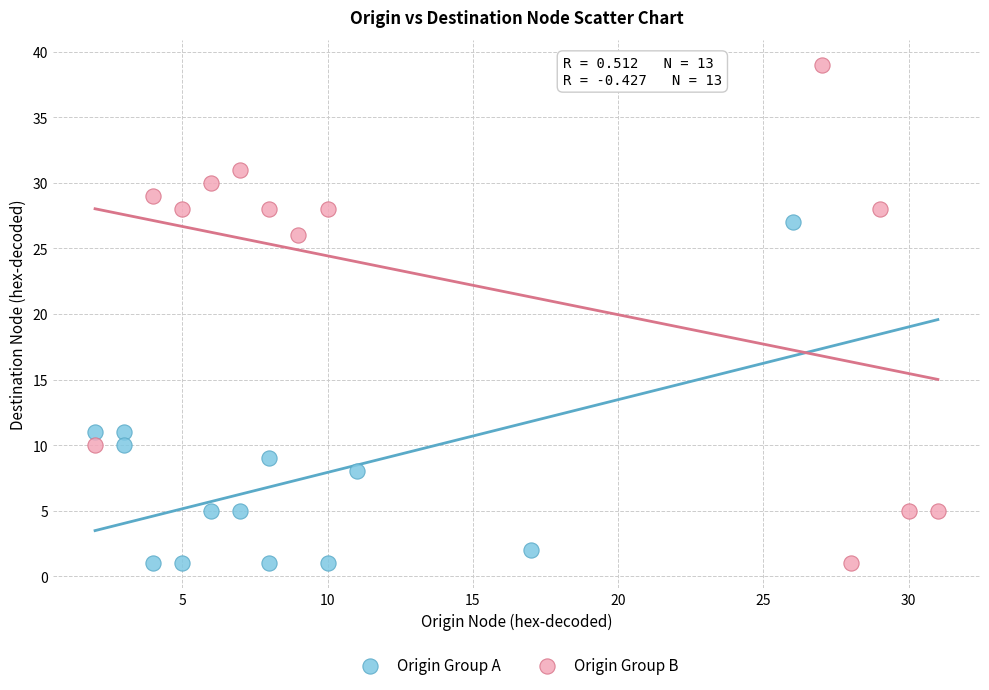

Which series reaches the maximum Y coordinate?

Origin Group B